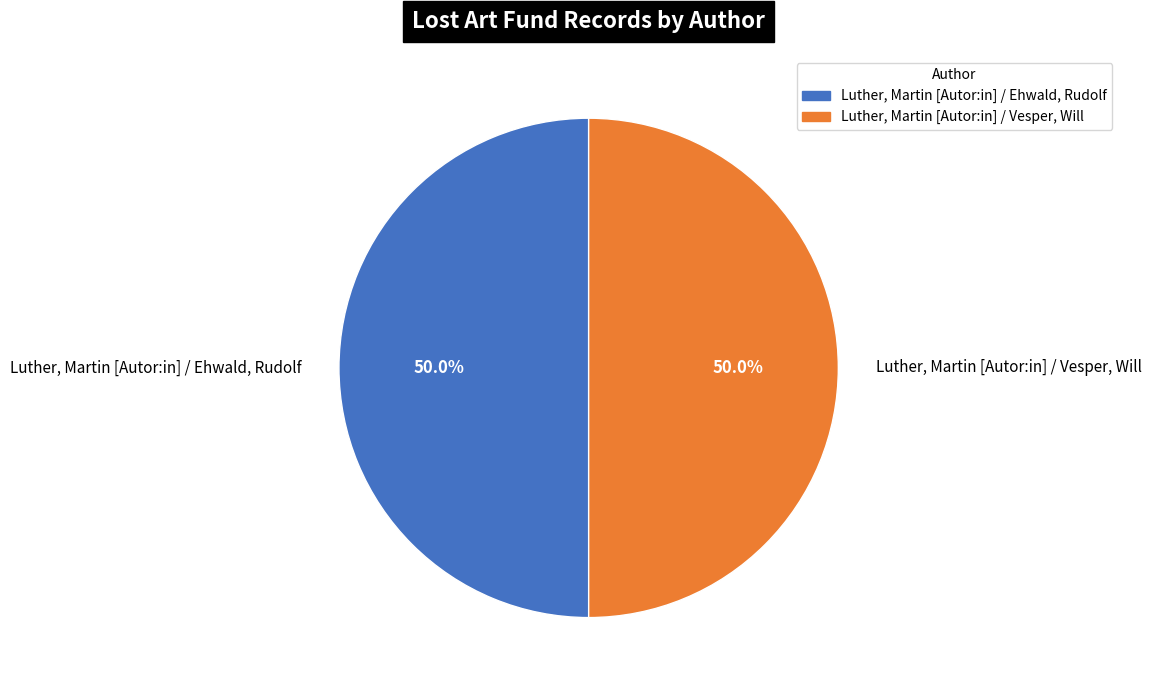

Approximately how many times larger is the value at Luther, Martin [Autor:in] / Ehwald, Rudolf compared to Luther, Martin [Autor:in] / Vesper, Will?

1.0